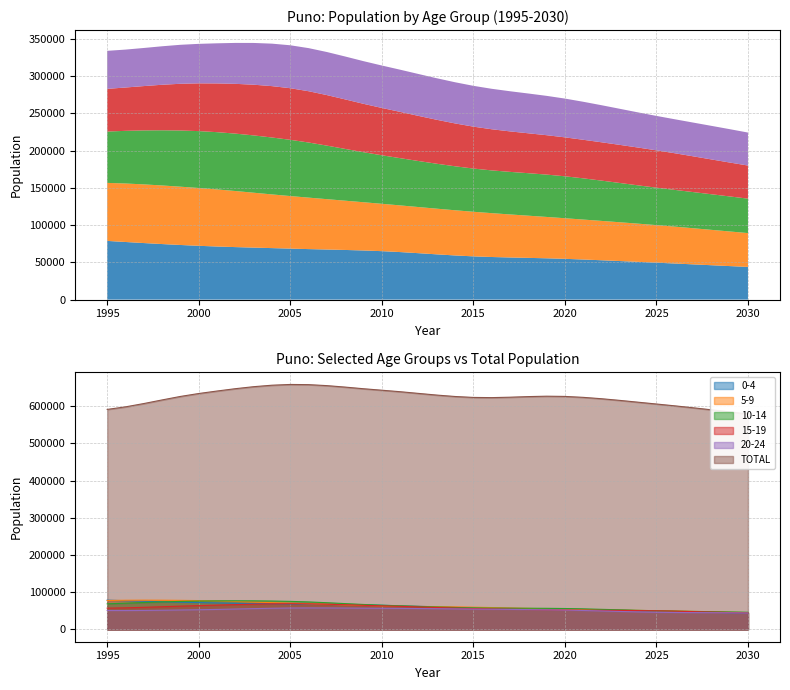

What are all the series names shown in the legend?

0-4, 5-9, 10-14, 15-19, 20-24, TOTAL